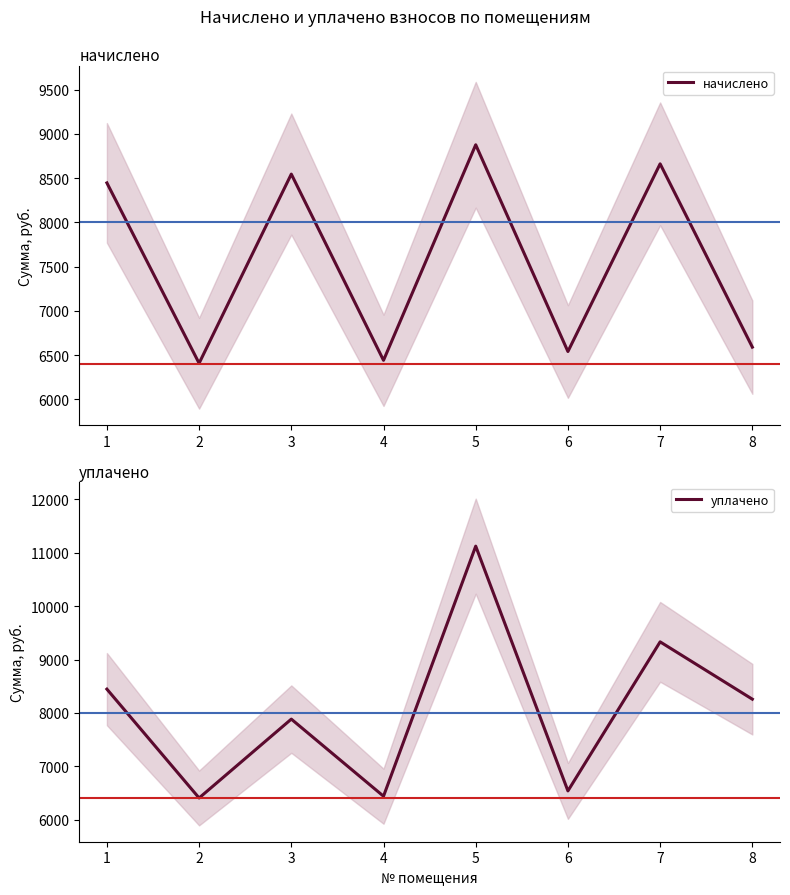

Which series has the largest total across all categories?

уплачено